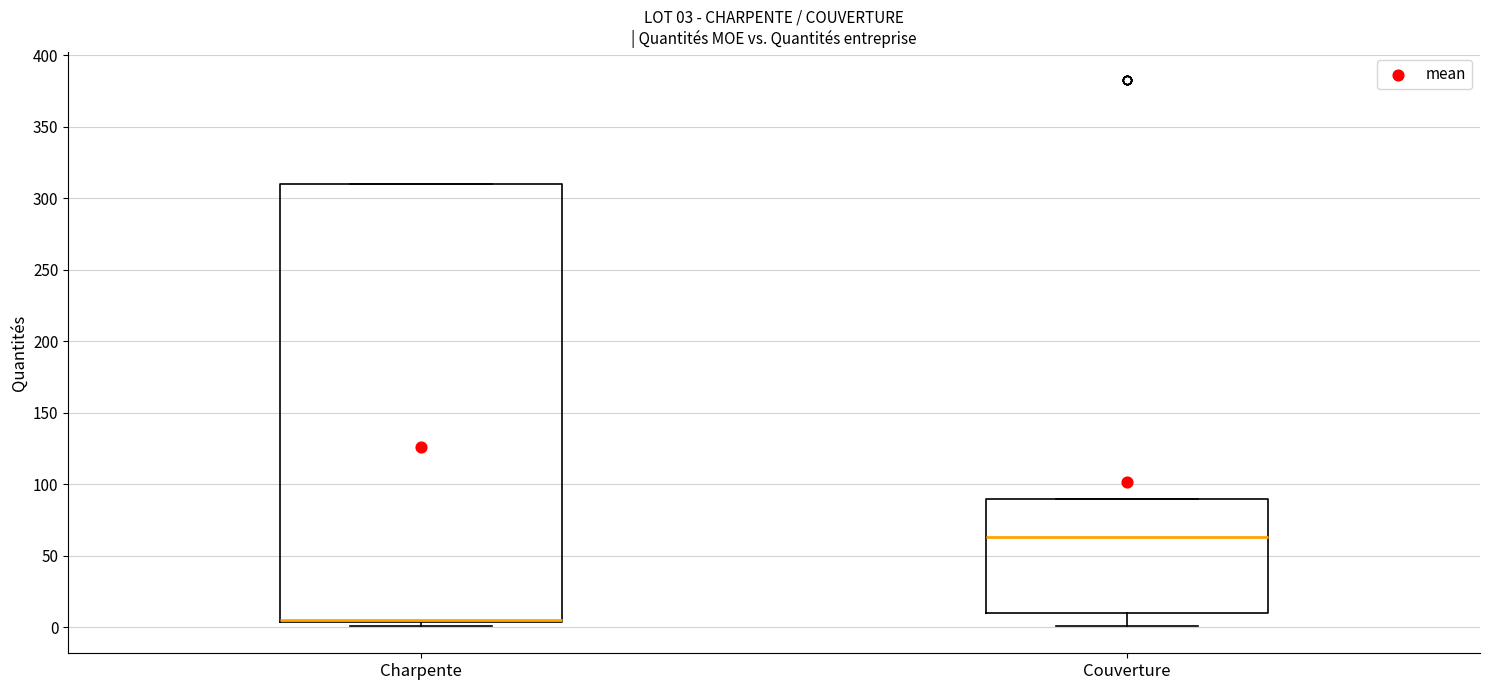

Comparing the boxes themselves (not the whiskers), which one is the tallest?

Charpente